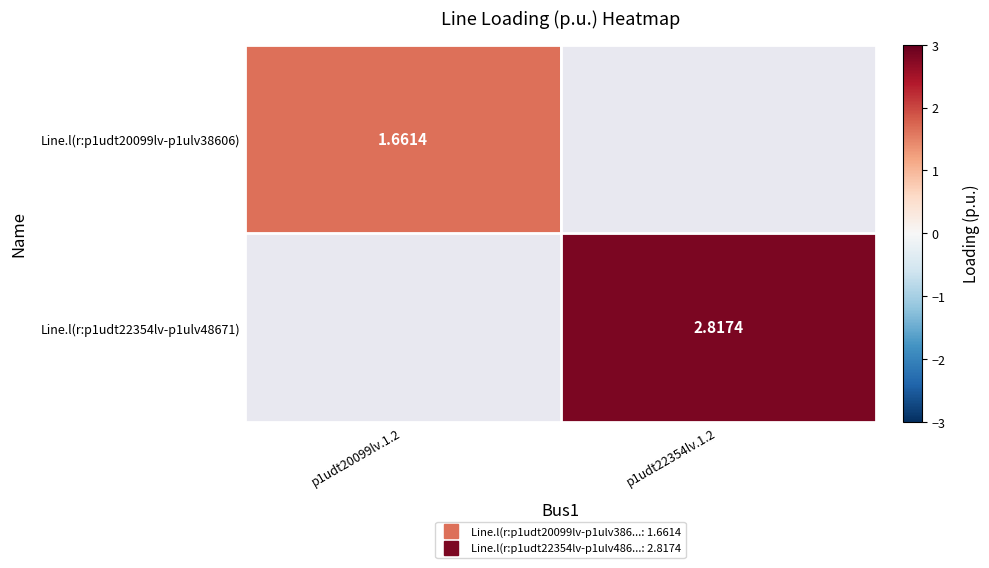

At how many categories does at least one series exceed 2?

1